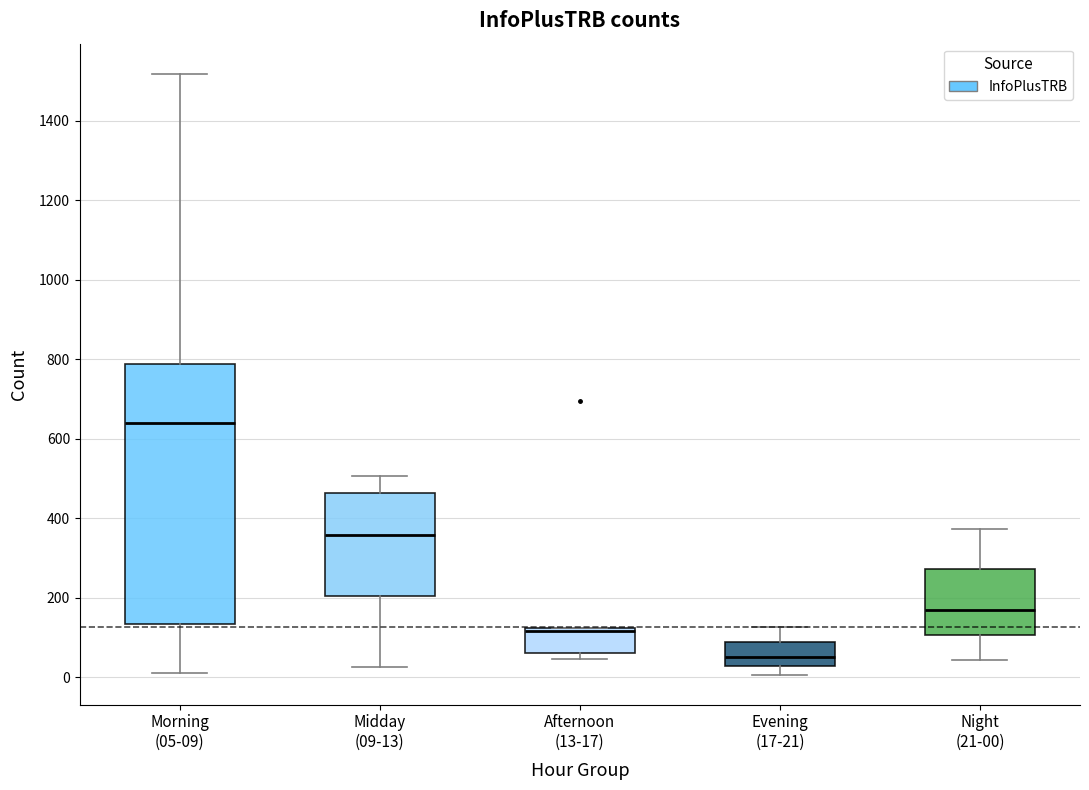

Which box's median line is the lowest?

Evening (17-21)